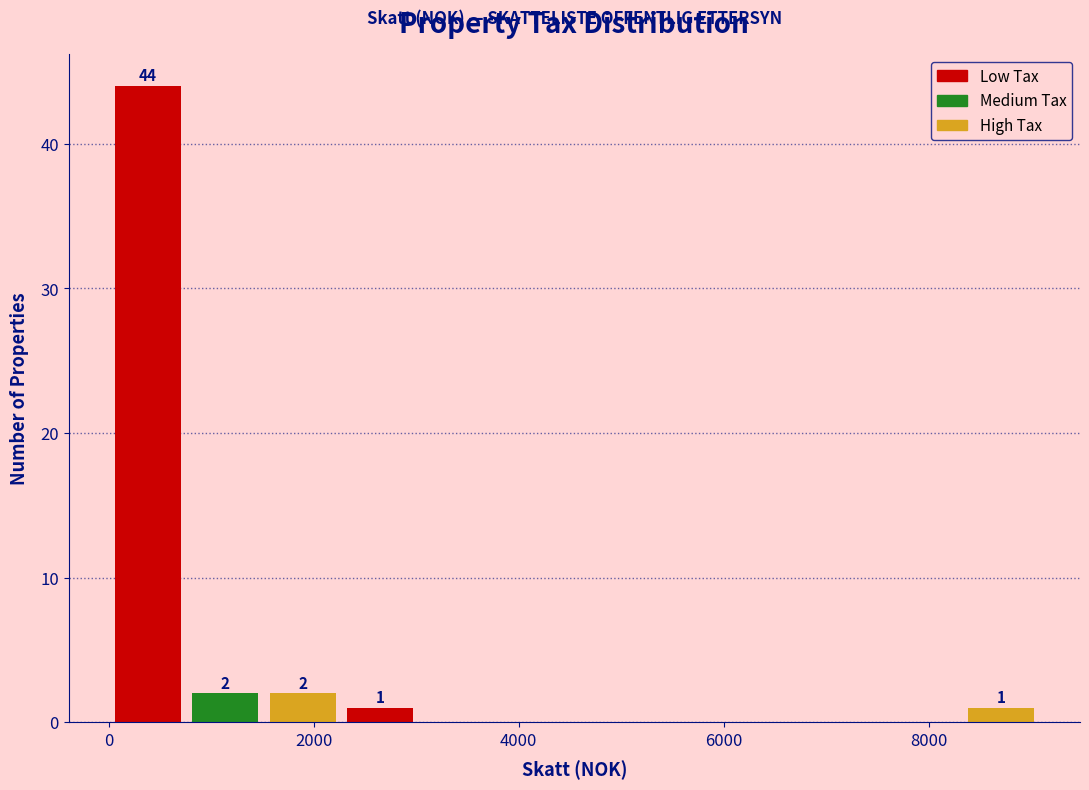

Around what value on the x-axis is the tallest bar? Give the approximate position of its centre, as read against the axis.

400